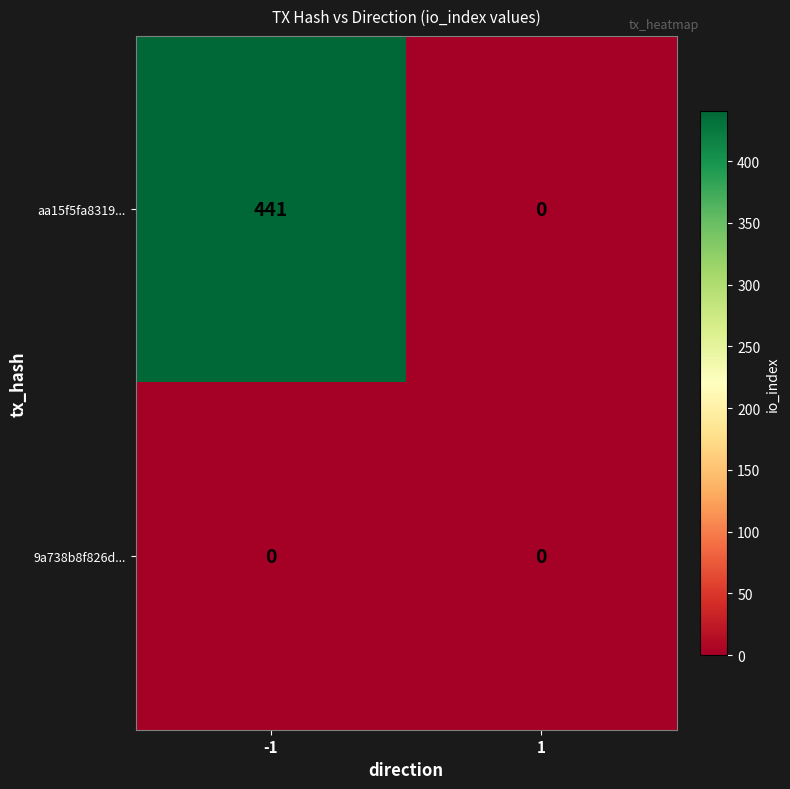

Which series changed the most between -1 and 1?

aa15f5fa8319...